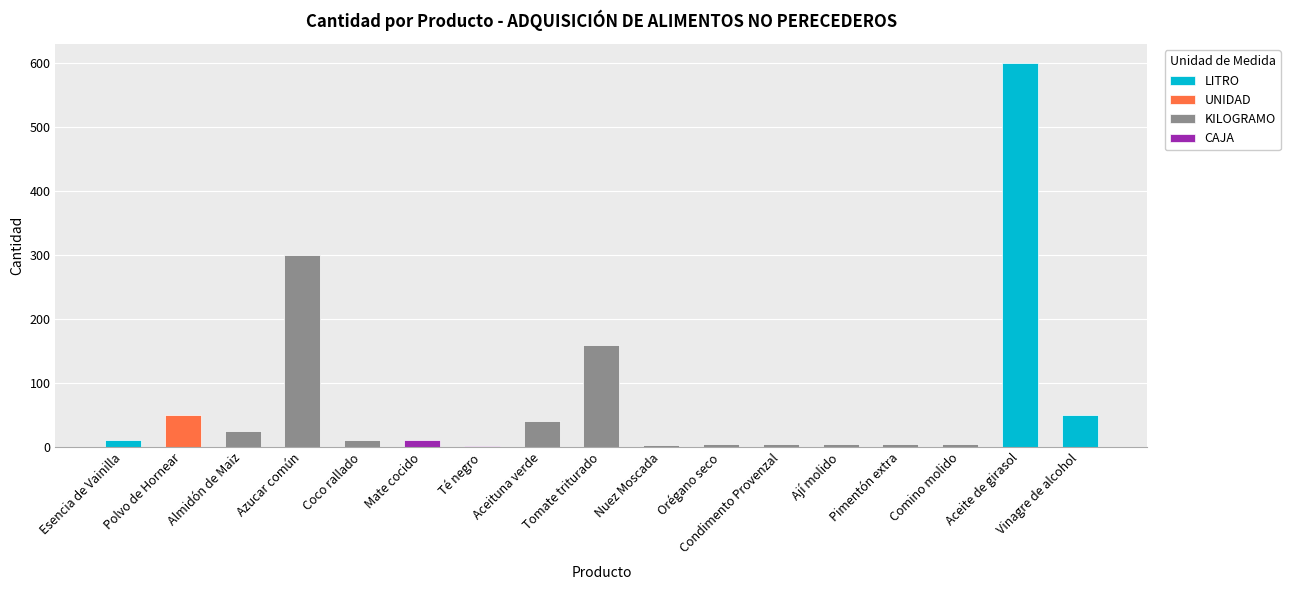

What is the difference between the second highest and second lowest values?

297